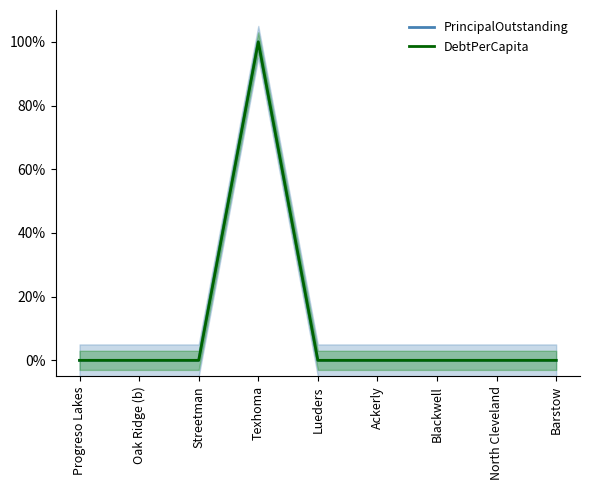

Which series changed the most between Progreso Lakes and Streetman?

PrincipalOutstanding